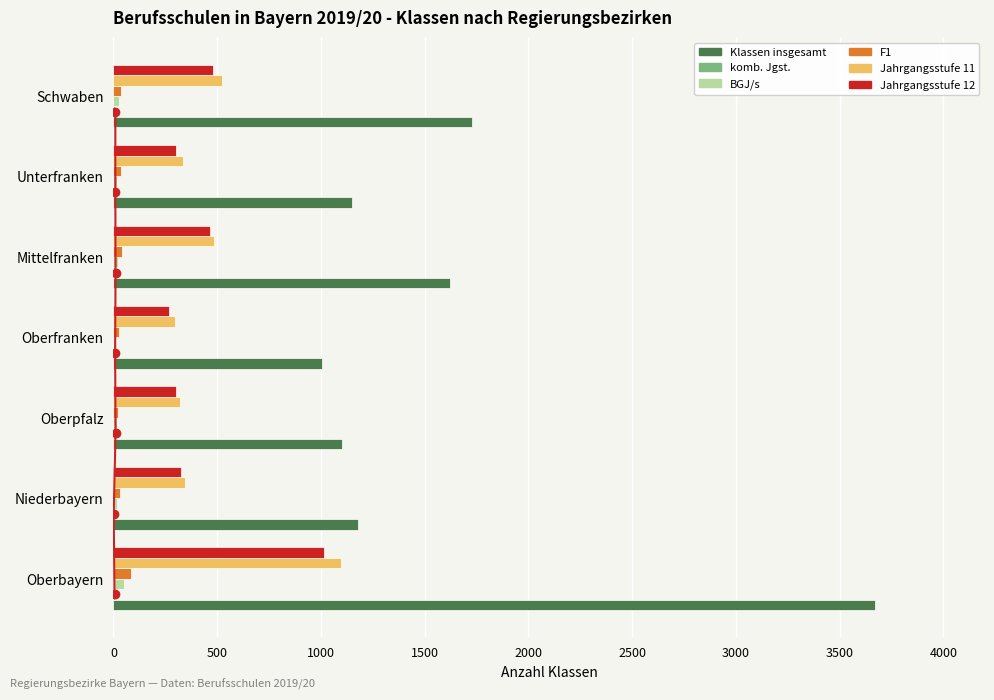

True or false: BGJ/s has a value of 22 at Oberpfalz.

False